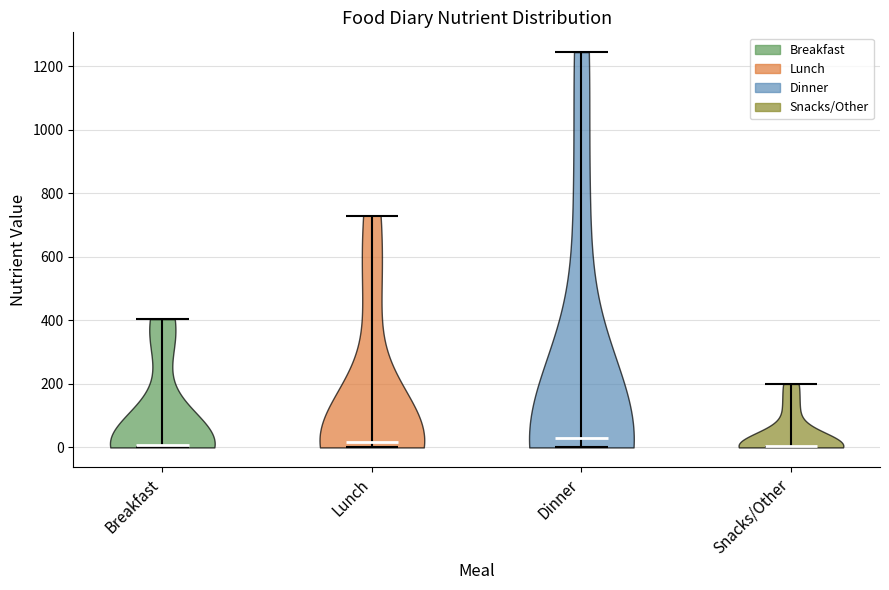

Reading left to right, read every violin against the y-axis: where its median line is, and the lowest and highest points it reaches. The values are not printed on the chart, so give them approximately, as read against the axis.

Breakfast: median line 0, lowest point 0, highest point 400
Lunch: median line 20, lowest point 0, highest point 740
Dinner: median line 20, lowest point 0, highest point 1240
Snacks/Other: median line 0, lowest point 0, highest point 200